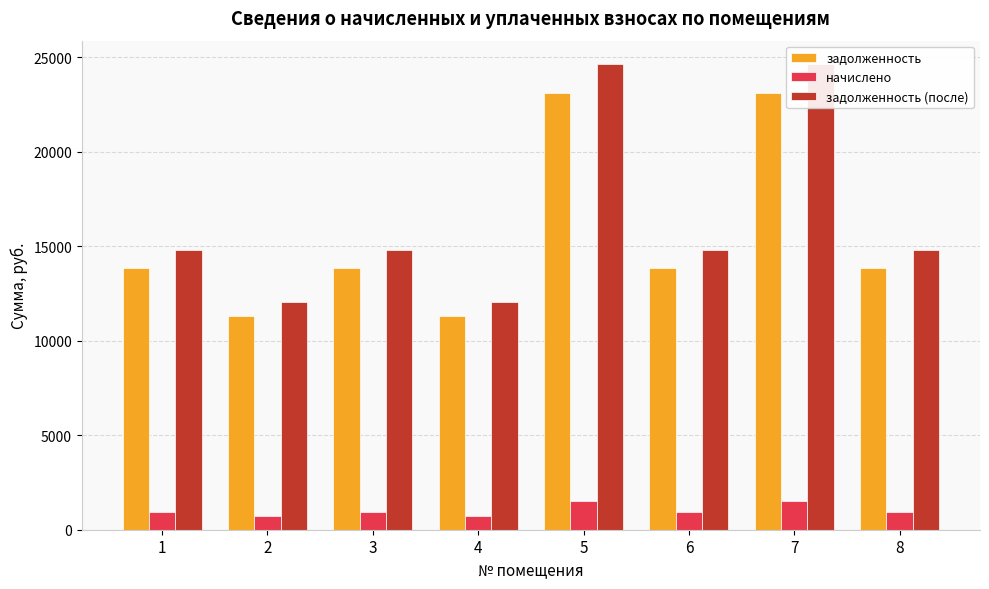

The задолженность series shows 18937.5 at 4. True or false?

False